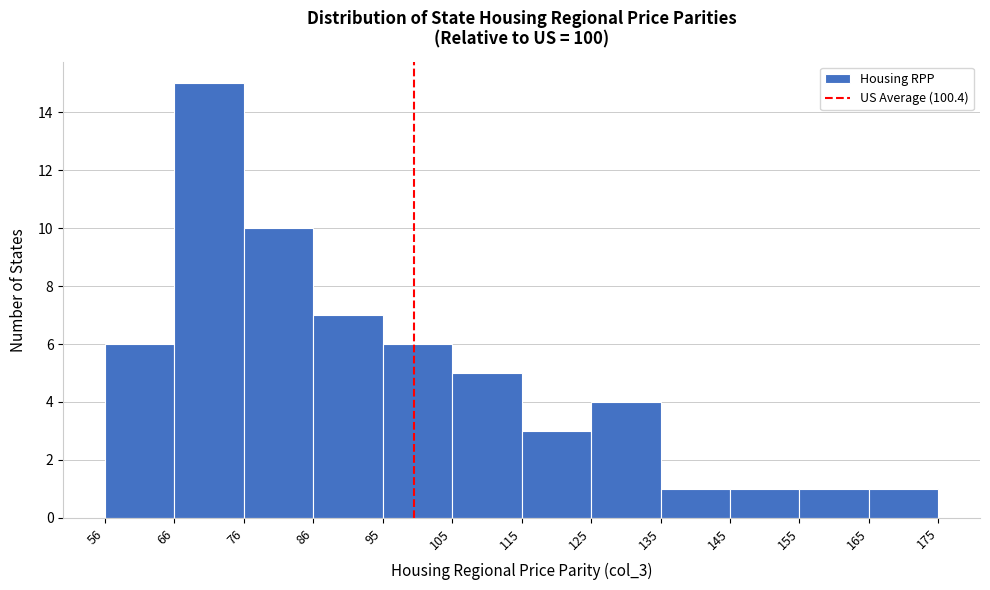

Reading left to right, transcribe this chart: for each bar, give the range it covers on the x-axis and its height. The values are not printed on the chart, so give them approximately, as read against the axis.

56 to 66: 6
66 to 76: 15
76 to 86: 10
86 to 95: 7
95 to 105: 6
105 to 115: 5
115 to 125: 3
125 to 135: 4
135 to 145: 1
145 to 155: 1
155 to 165: 1
165 to 175: 1